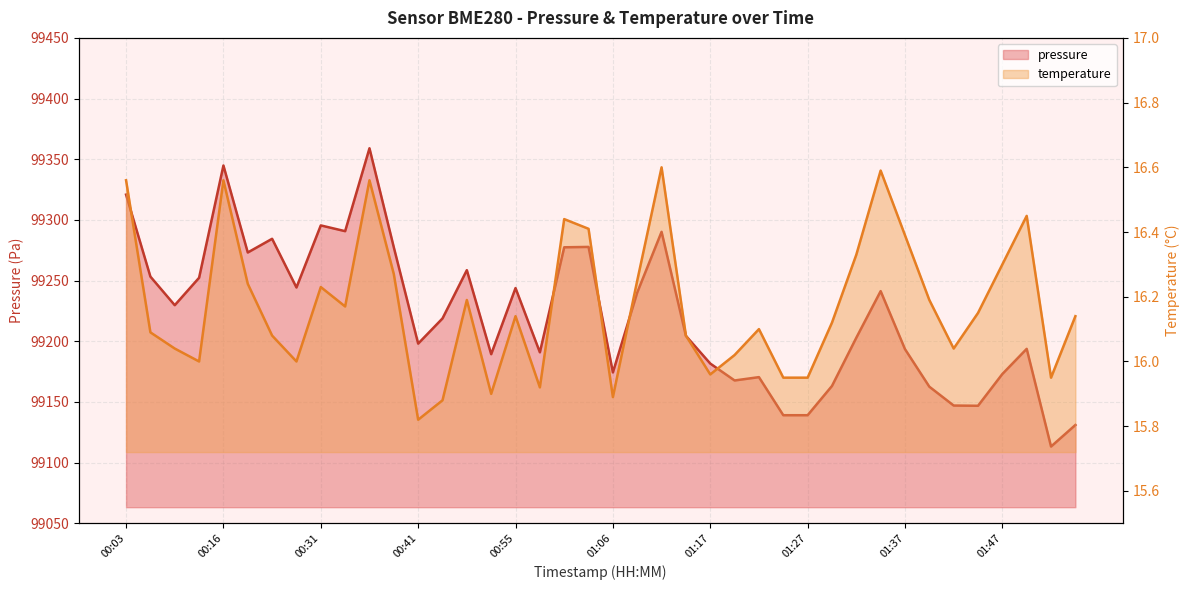

Reading left to right, transcribe all the data shown in this chart.

pressure: 00:03=99320.8	00:05=99253.3	00:08=99229.7	00:10=99252.3	00:16=99344.8	00:20=99273.2	00:26=99284.4	00:28=99244.3	00:31=99295.5	00:33=99290.7	00:36=99359.0	00:38=99277.4	00:41=99198.1	00:44=99218.8	00:46=99258.6	00:49=99189.3	00:55=99243.8	00:57=99190.9	01:00=99277.4	01:03=99277.8	01:06=99174.3	01:08=99240.2	01:11=99290.2	01:14=99204.4	01:17=99181.6	01:19=99167.7	01:22=99170.4	01:24=99139.1	01:27=99139.1	01:30=99163.2	01:32=99202.9	01:35=99241.3	01:37=99193.5	01:40=99162.6	01:42=99147.0	01:45=99146.8	01:47=99173.0	01:50=99193.8	01:52=99113.2	01:55=99131.0
temperature: 00:03=16.6	00:05=16.1	00:08=16.0	00:10=16.0	00:16=16.6	00:20=16.2	00:26=16.1	00:28=16.0	00:31=16.2	00:33=16.2	00:36=16.6	00:38=16.3	00:41=15.8	00:44=15.9	00:46=16.2	00:49=15.9	00:55=16.1	00:57=15.9	01:00=16.4	01:03=16.4	01:06=15.9	01:08=16.2	01:11=16.6	01:14=16.1	01:17=16.0	01:19=16.0	01:22=16.1	01:24=15.9	01:27=15.9	01:30=16.1	01:32=16.3	01:35=16.6	01:37=16.4	01:40=16.2	01:42=16.0	01:45=16.1	01:47=16.3	01:50=16.4	01:52=15.9	01:55=16.1